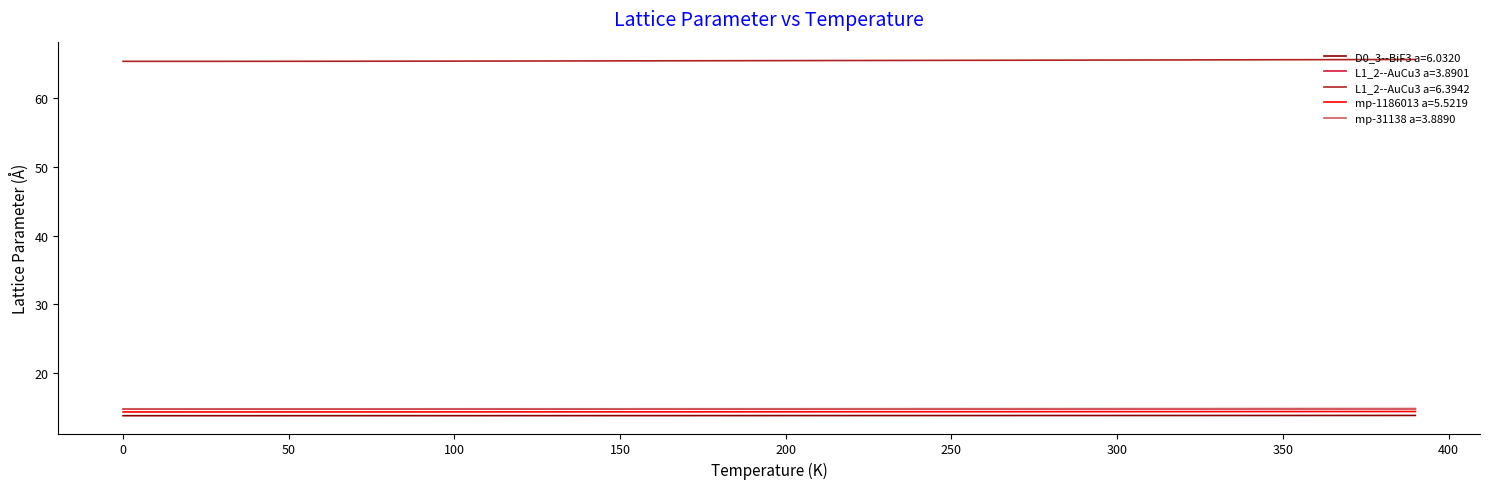

What is the greatest value displayed?

65.6